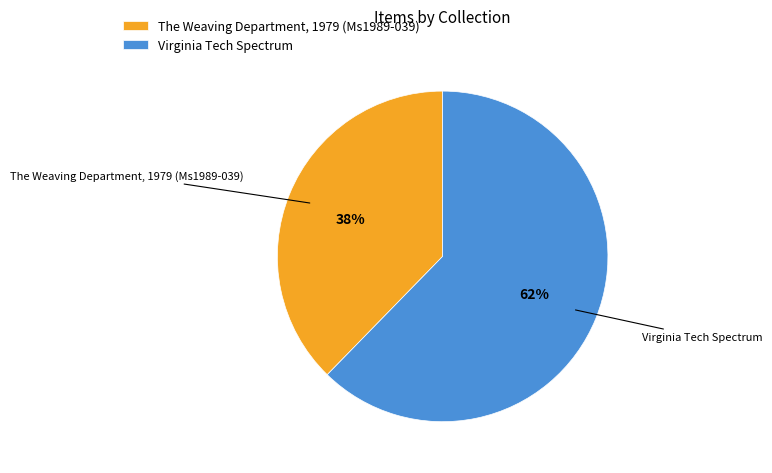

Approximately how many times larger is the value at The Weaving Department, 1979 (Ms1989-039) compared to Virginia Tech Spectrum?

0.6